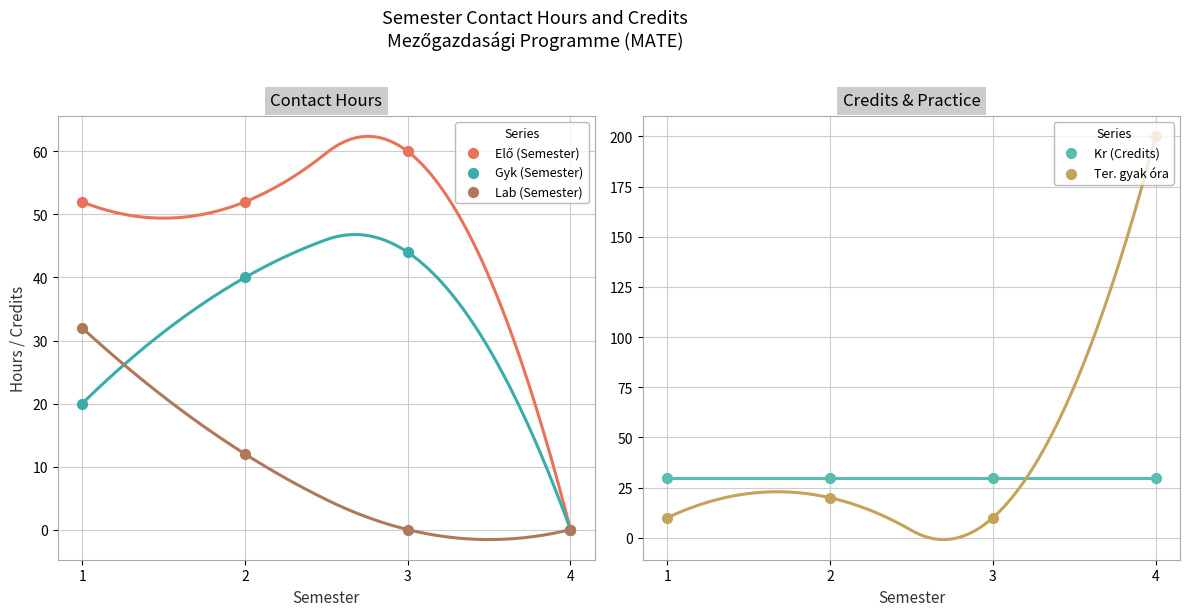

At how many categories does at least one series exceed 61?

1